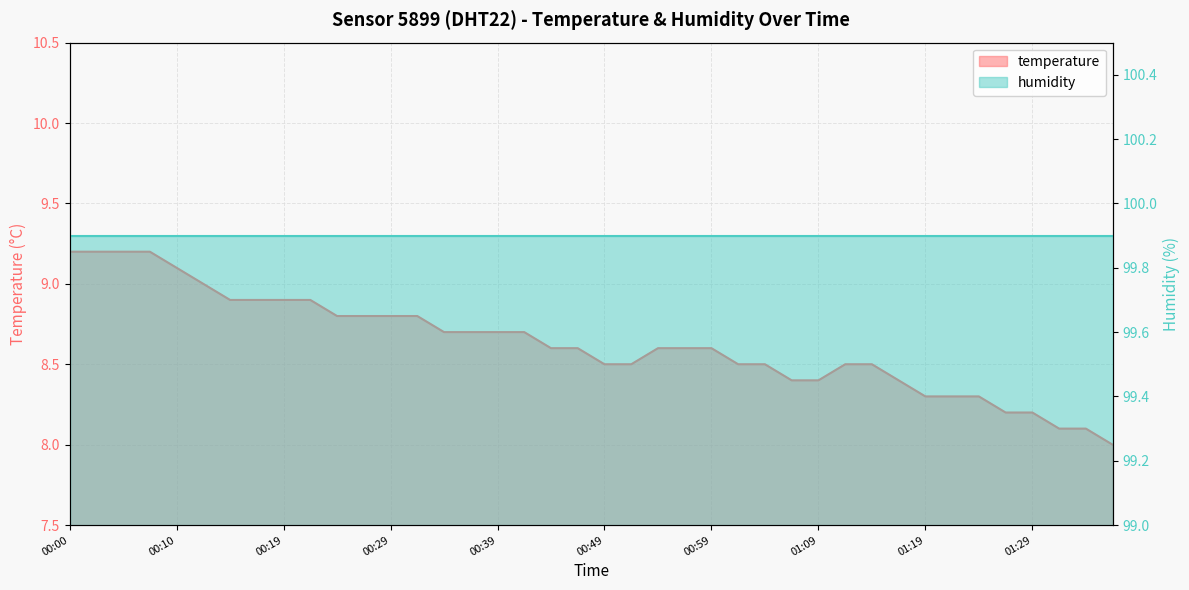

Approximately how many times larger is the value at 00:57 compared to 01:09?

1.0